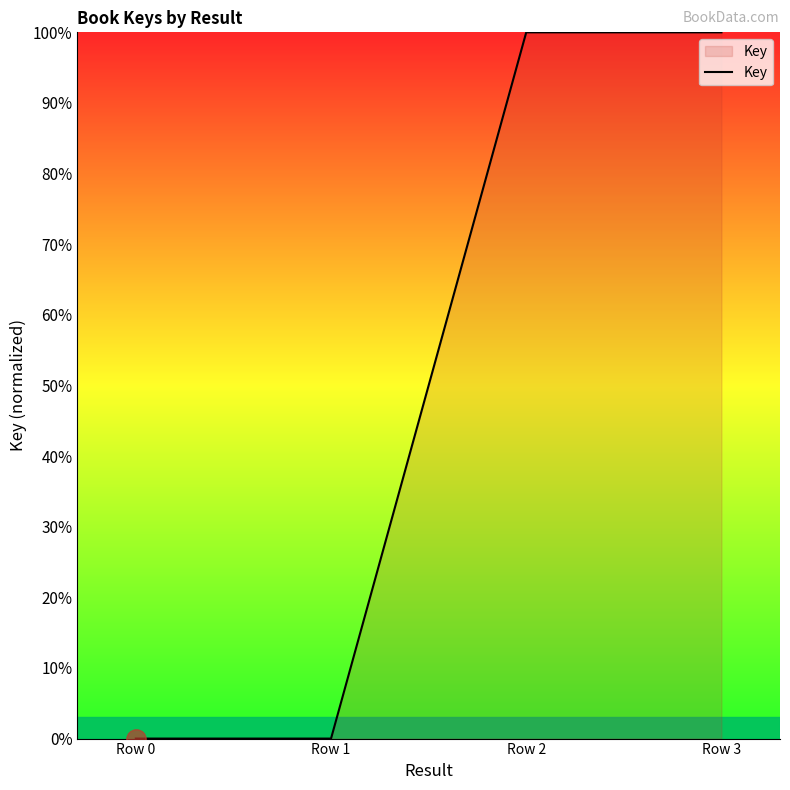

How many lines are shown in the chart?

1